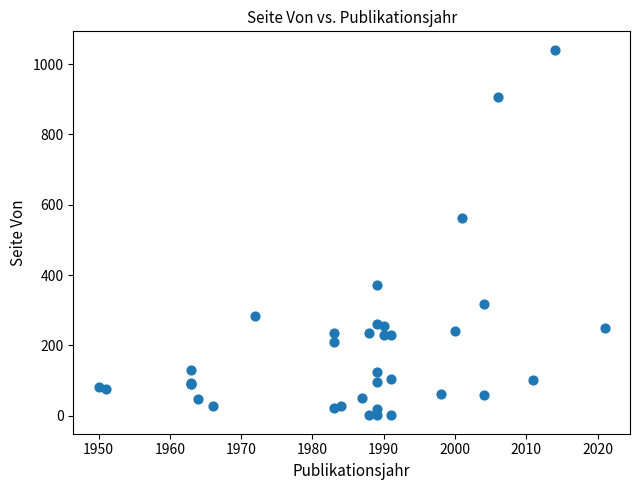

What Y value in the scatter plot is closest to 521?

561